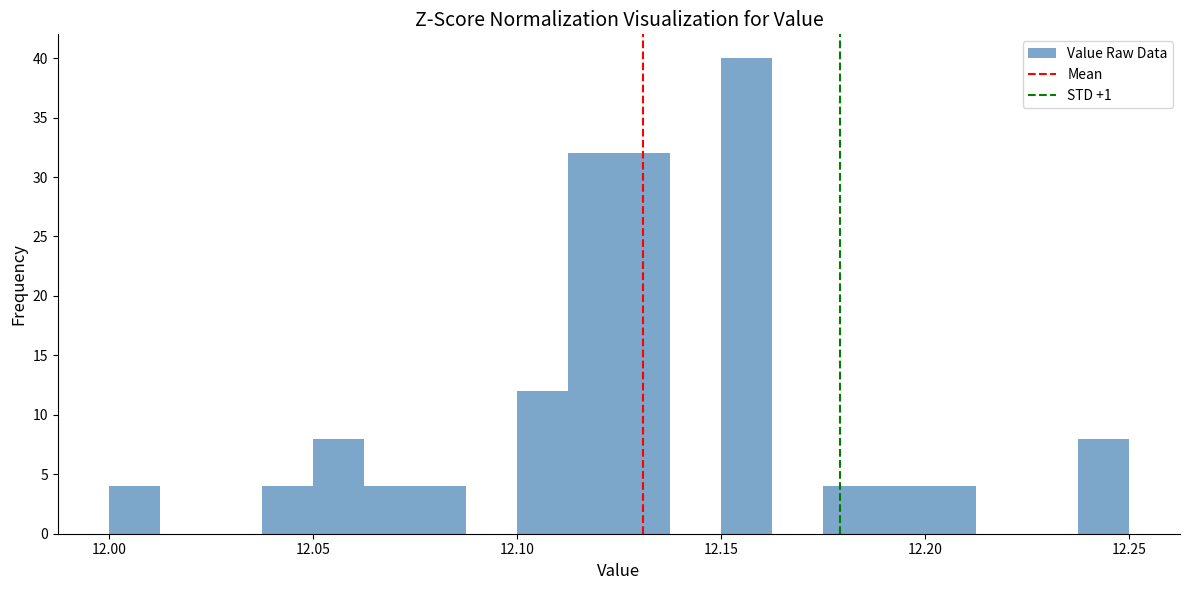

Around what value on the x-axis is the tallest bar? Give the approximate position of its centre, as read against the axis.

12.155